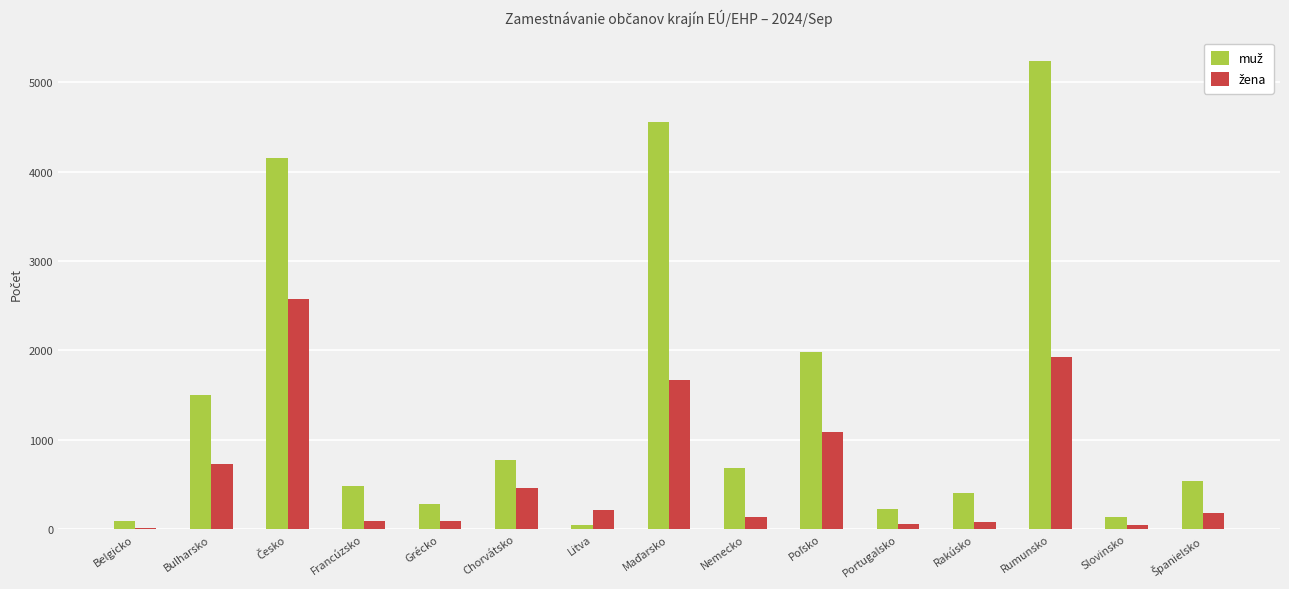

At which category is the sum across all series the highest?

Rumunsko